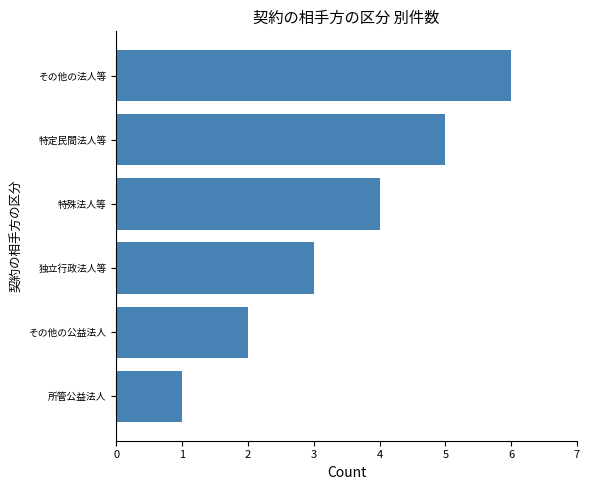

List the labels in order of value, smallest first.

所管公益法人, その他の公益法人, 独立行政法人等, 特殊法人等, 特定民間法人等, その他の法人等